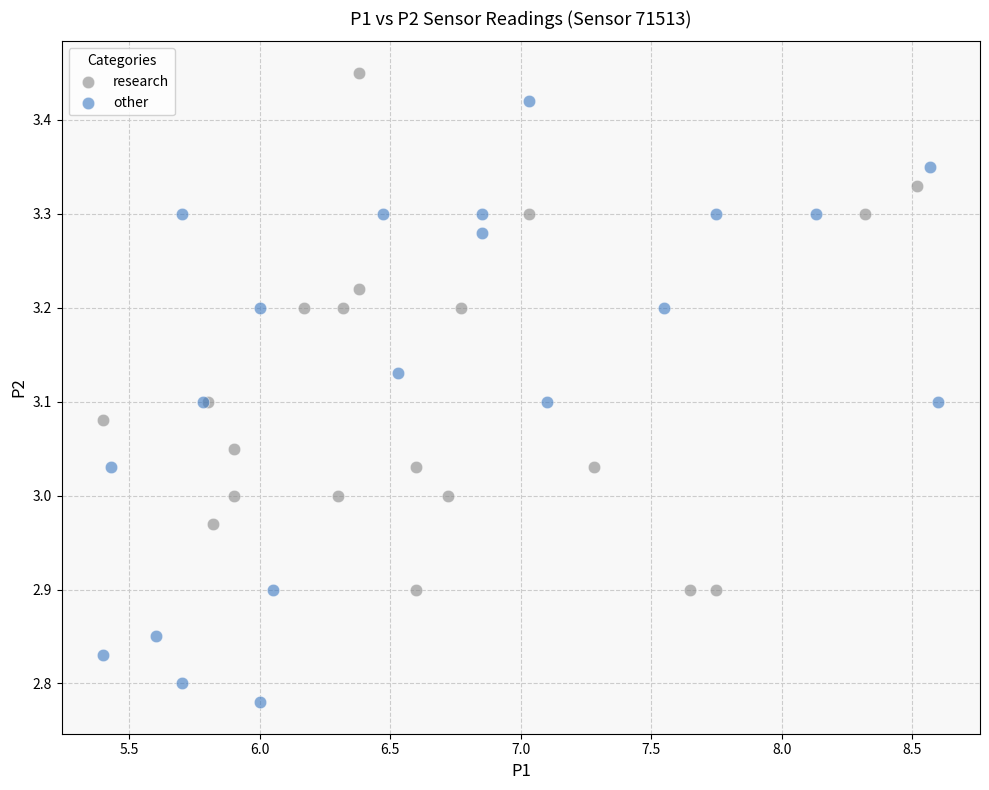

Which series contains the lowest Y value?

other